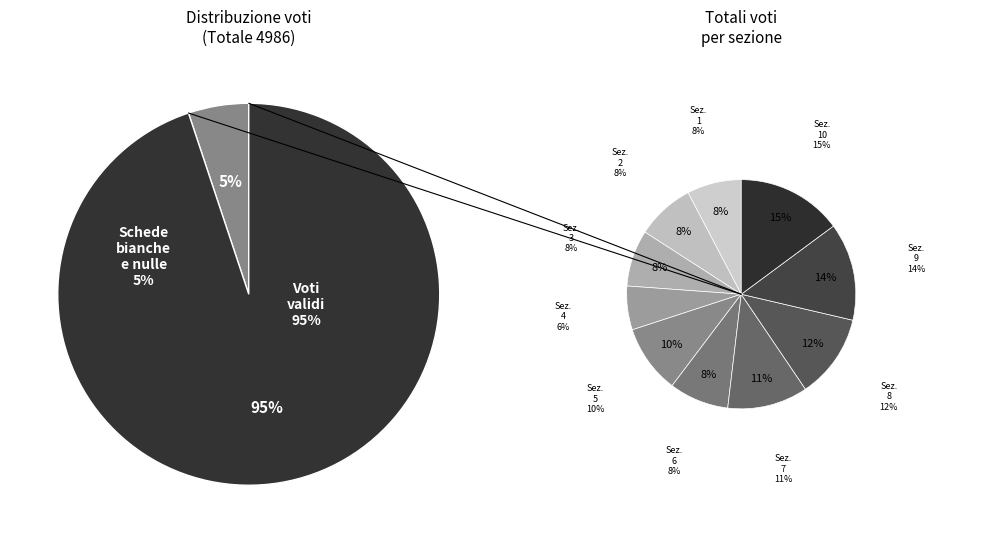

How much of the chart is everything except Sezione 3?

92.0%